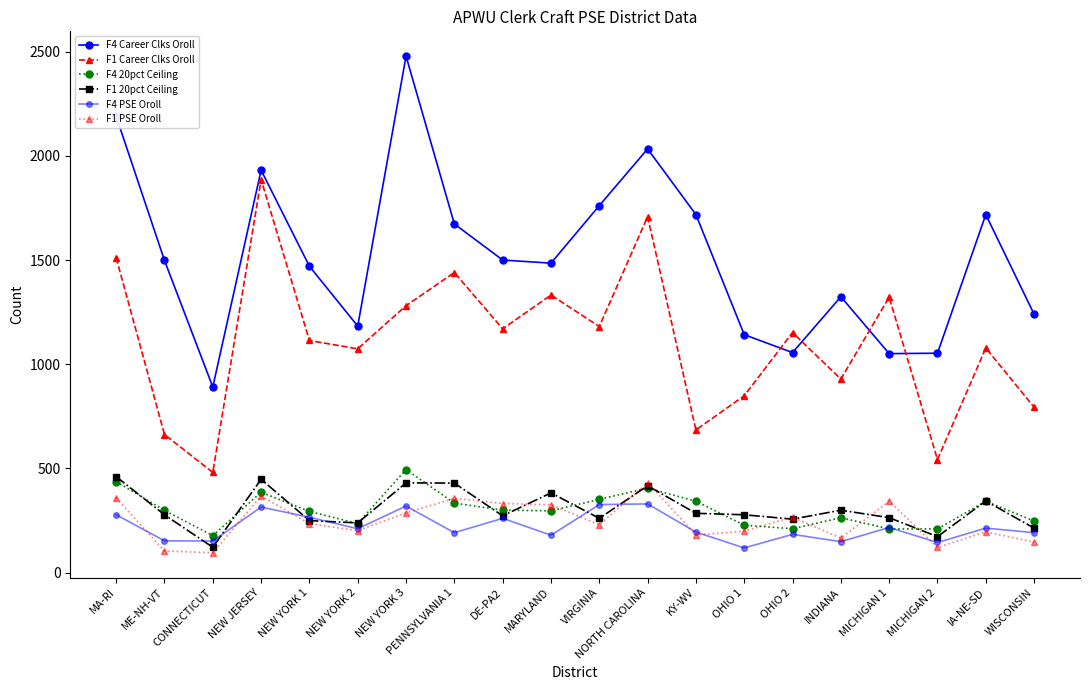

Which label corresponds to the smallest value in the chart?

CONNECTICUT